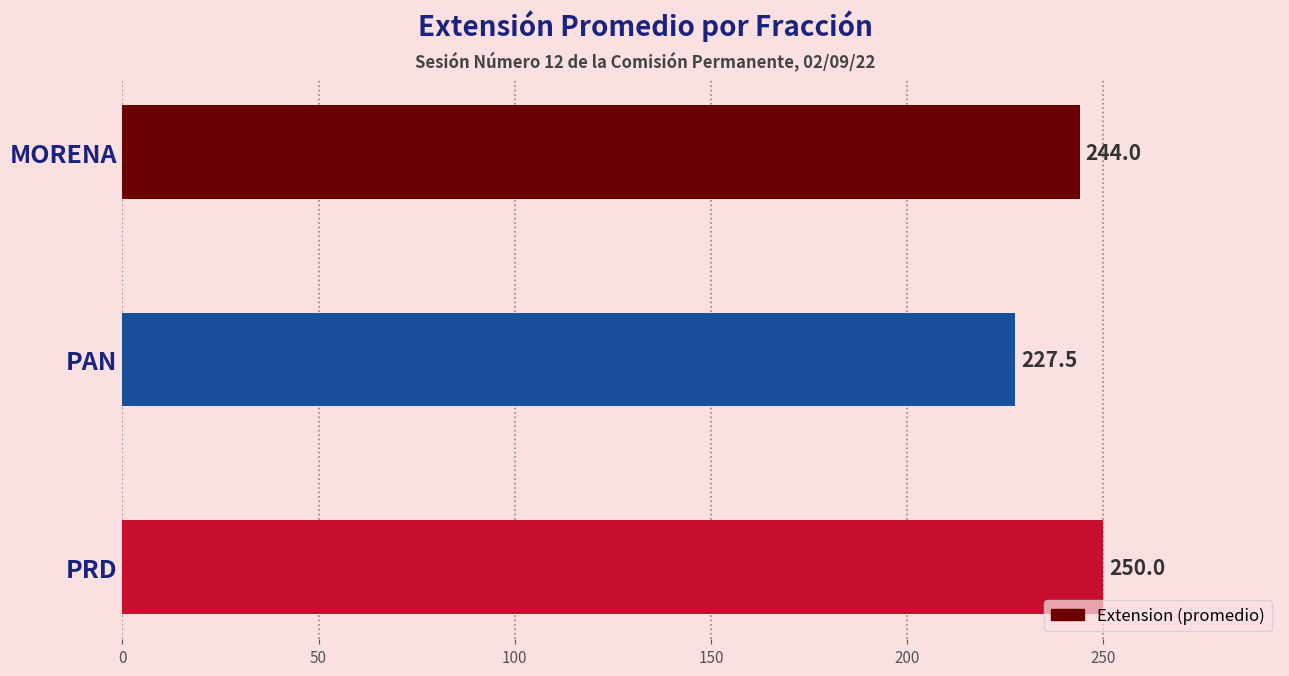

Approximately how many times larger is the value at PAN compared to MORENA?

0.9